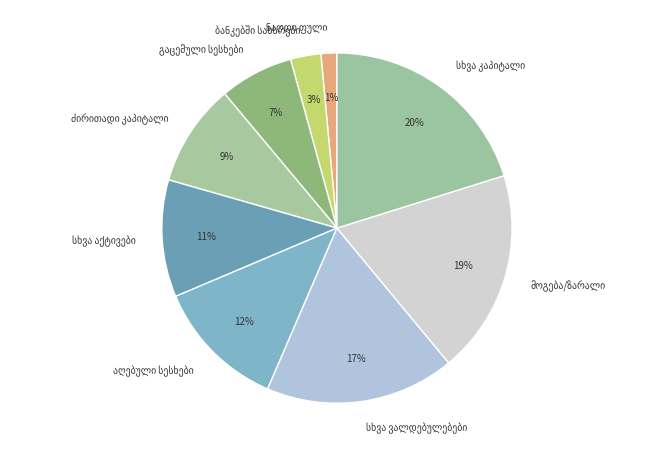

To the nearest percent, what is the difference between the largest and smallest slice percentages?

19%